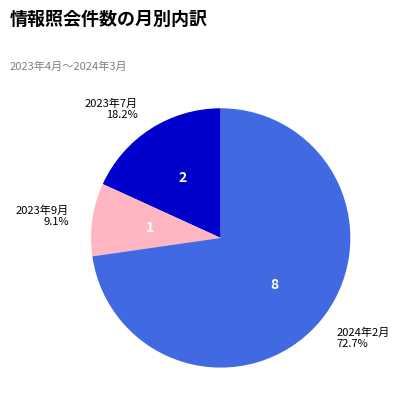

Is there a majority slice in this chart?

Yes